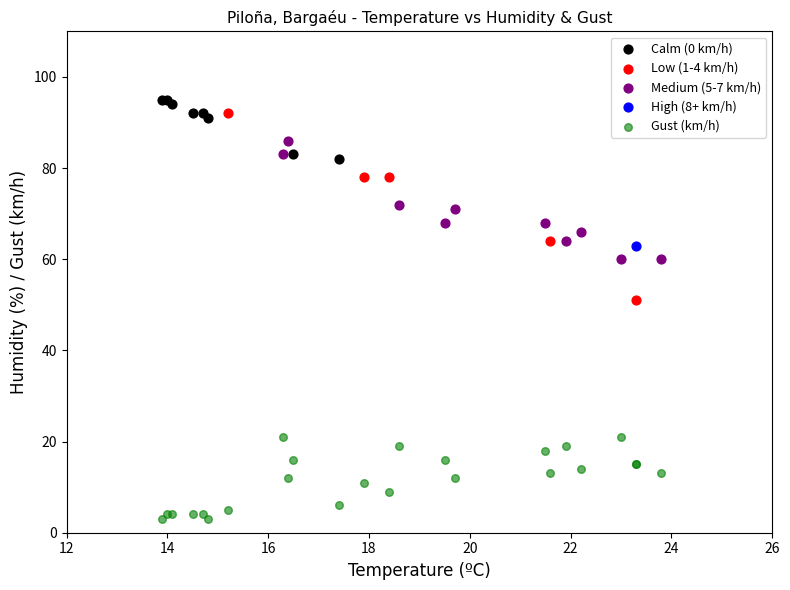

What are all the series names shown in the legend?

Calm (0 km/h), Low (1-4 km/h), Medium (5-7 km/h), High (8+ km/h), Gust (km/h)